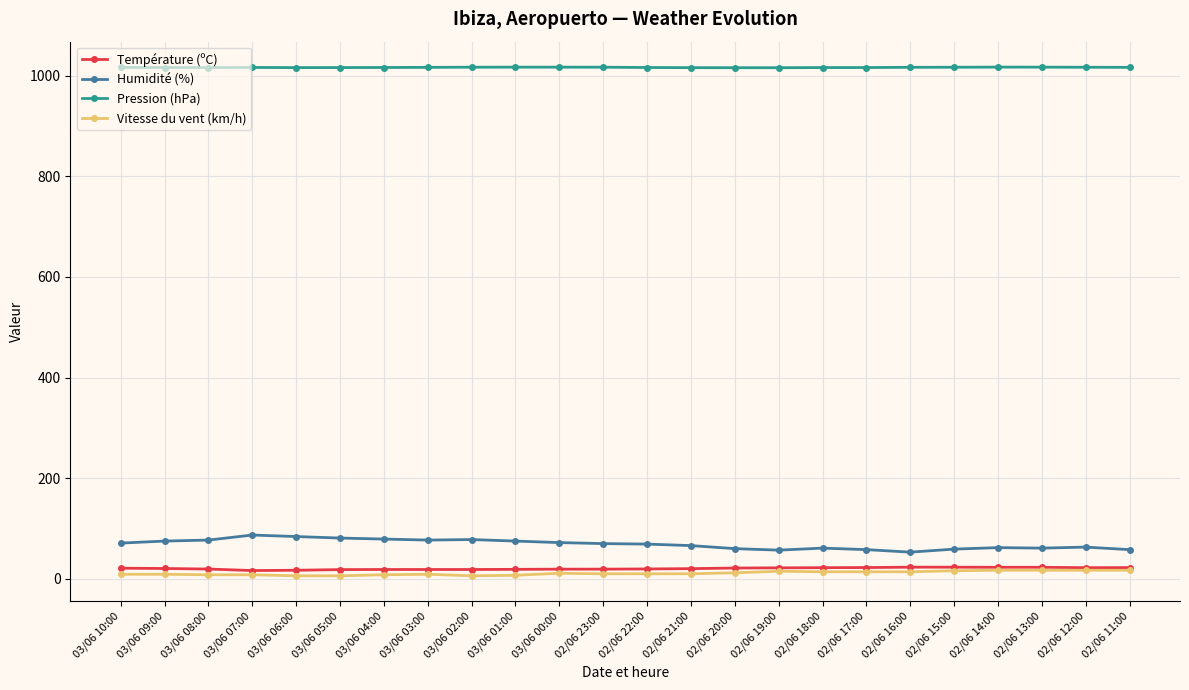

Which series has the largest total across all categories?

Pression (hPa)